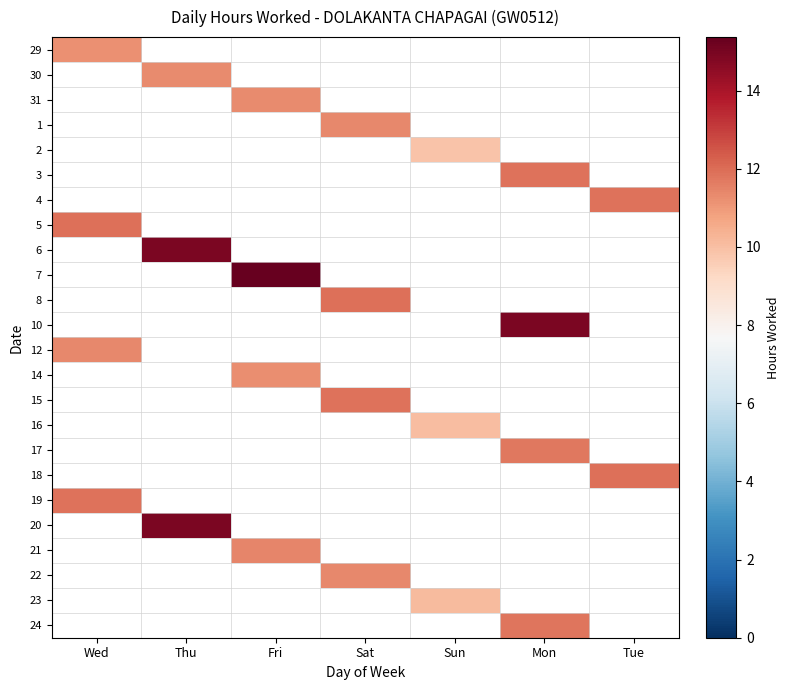

Count the number of data series in this chart.

24